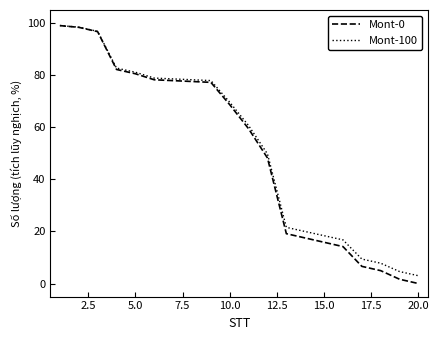

Which series has the largest range (max minus min)?

Mont-0